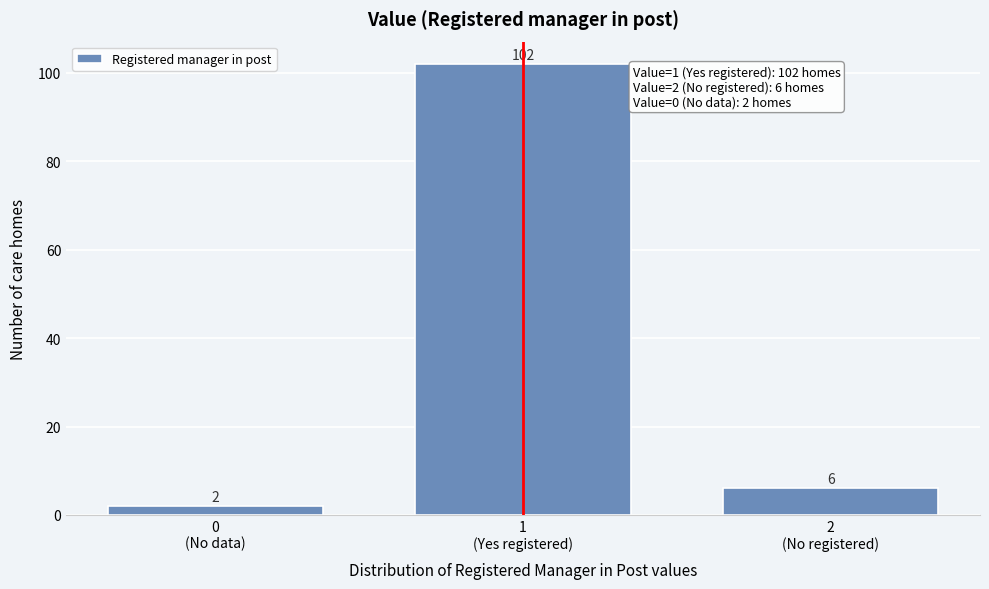

Reading left to right, transcribe all the data shown in this chart.

2	102	6